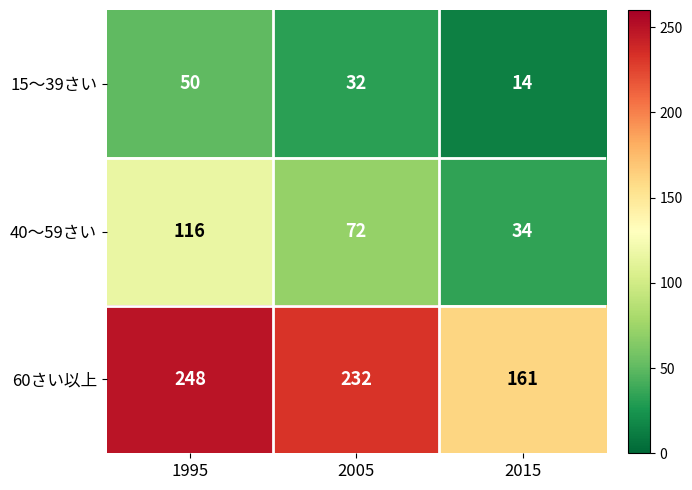

What is the spread (max minus min) of values at 2005?

200